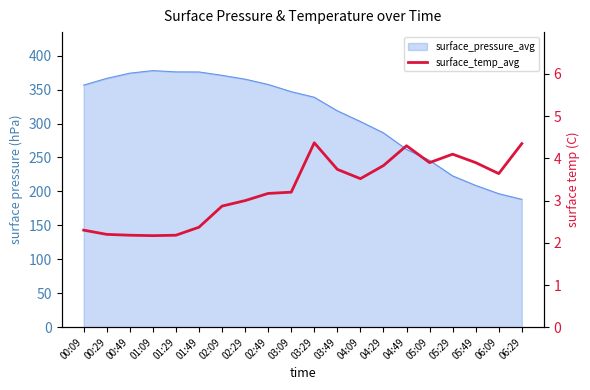

Which label corresponds to the smallest value in the chart?

01:09